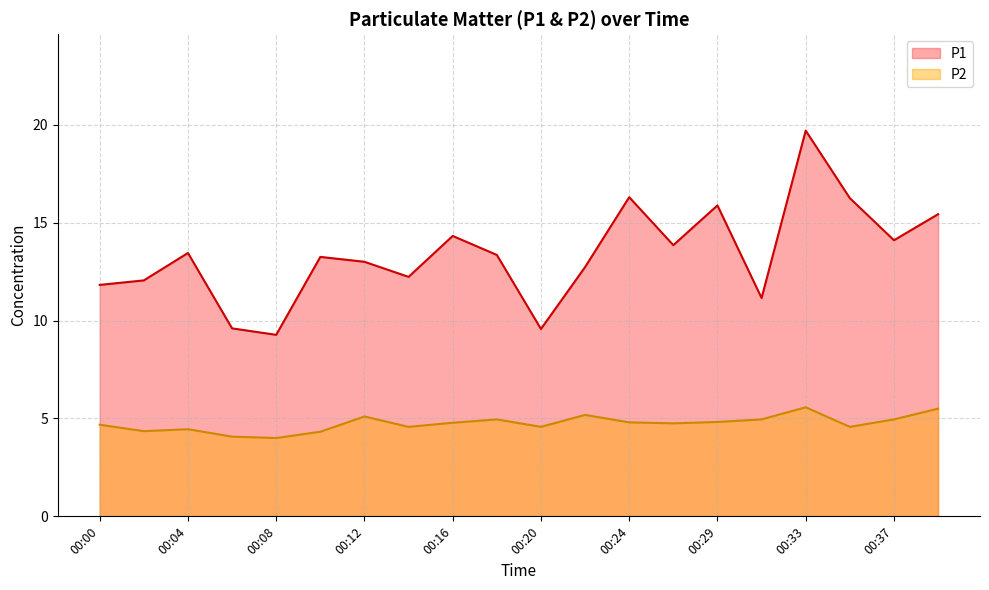

True or false: P2 and P1 intersect in this chart.

False